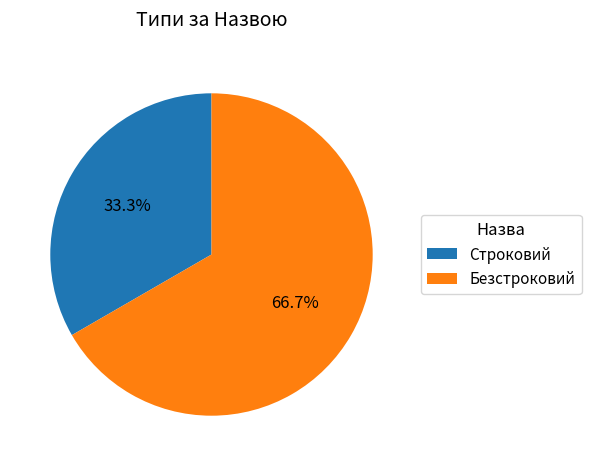

Rank the categories by value from highest to lowest.

Безстроковий, Строковий